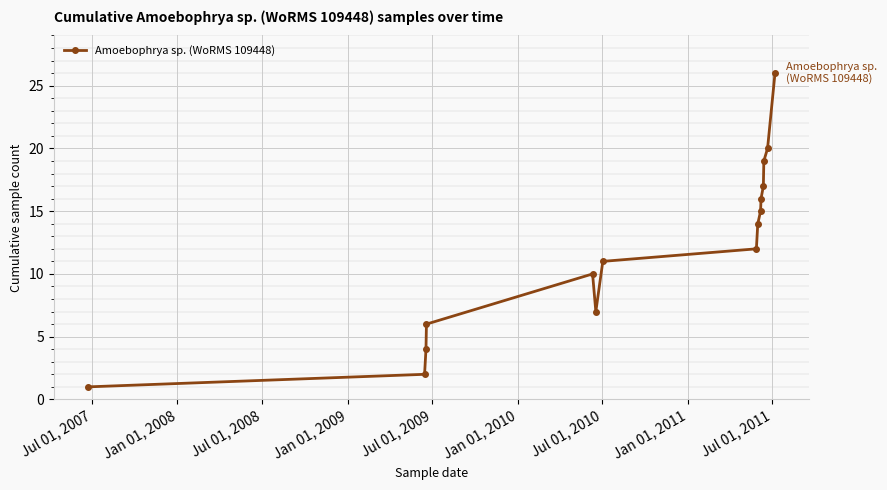

What is the difference between the maximum and minimum values?

25